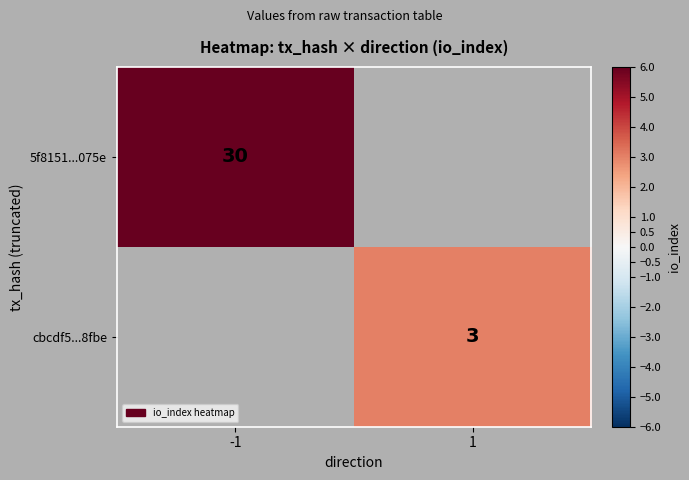

The 5f8151...075e series shows 30 at -1. True or false?

True